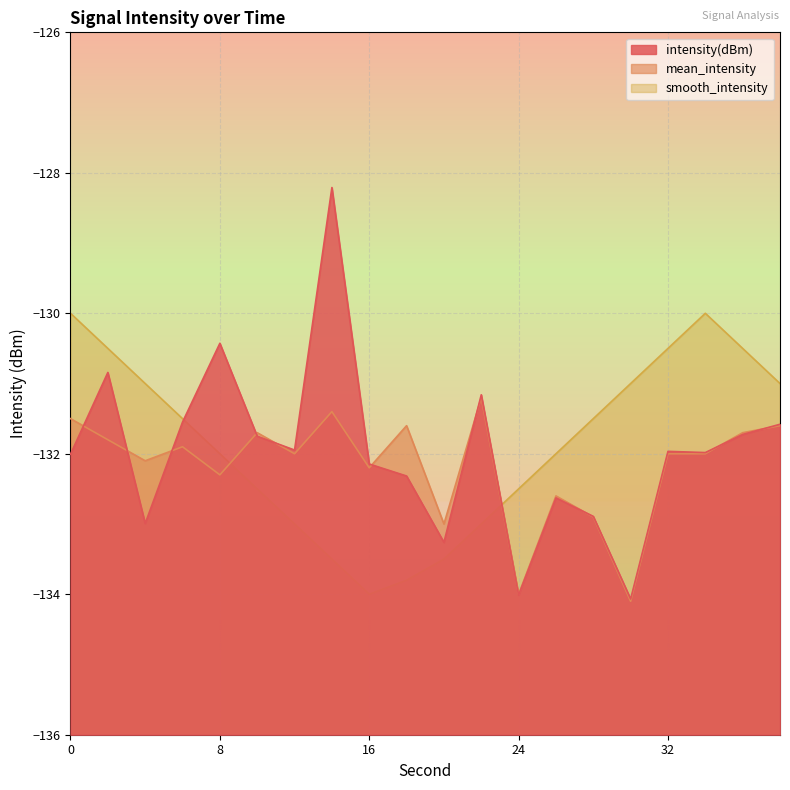

Which series ends up on top after the final intersection of smooth_intensity and mean_intensity?

smooth_intensity